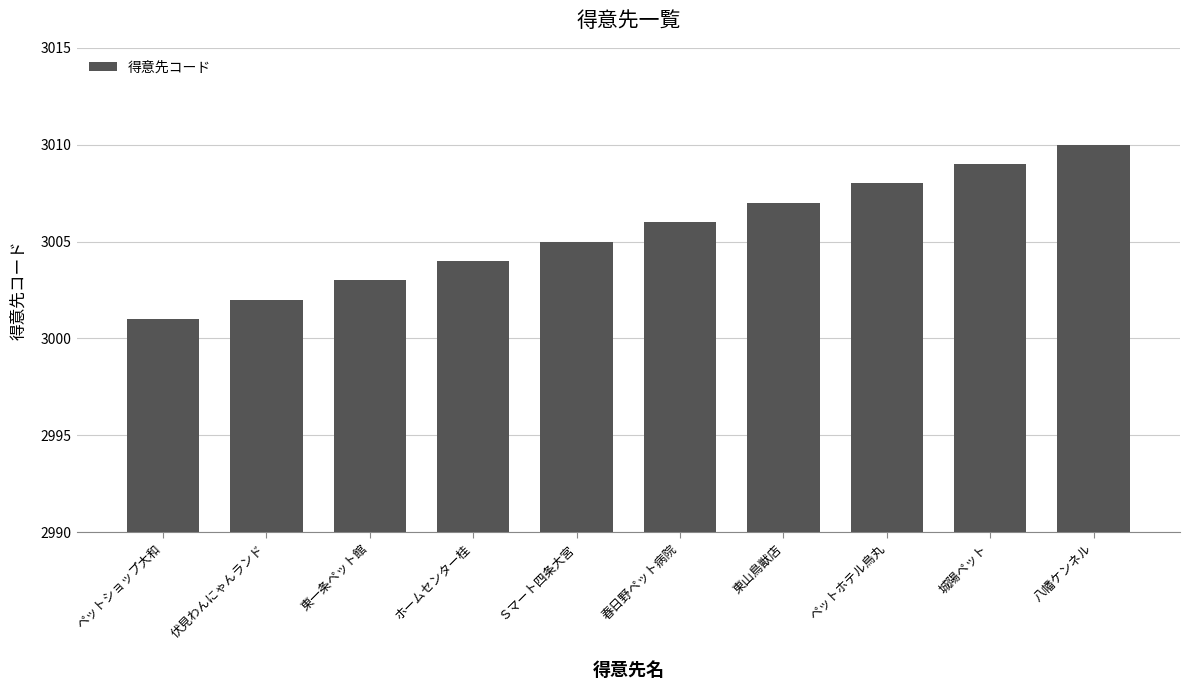

Reading left to right, transcribe all the data shown in this chart.

3001	3002	3003	3004	3005	3006	3007	3008	3009	3010